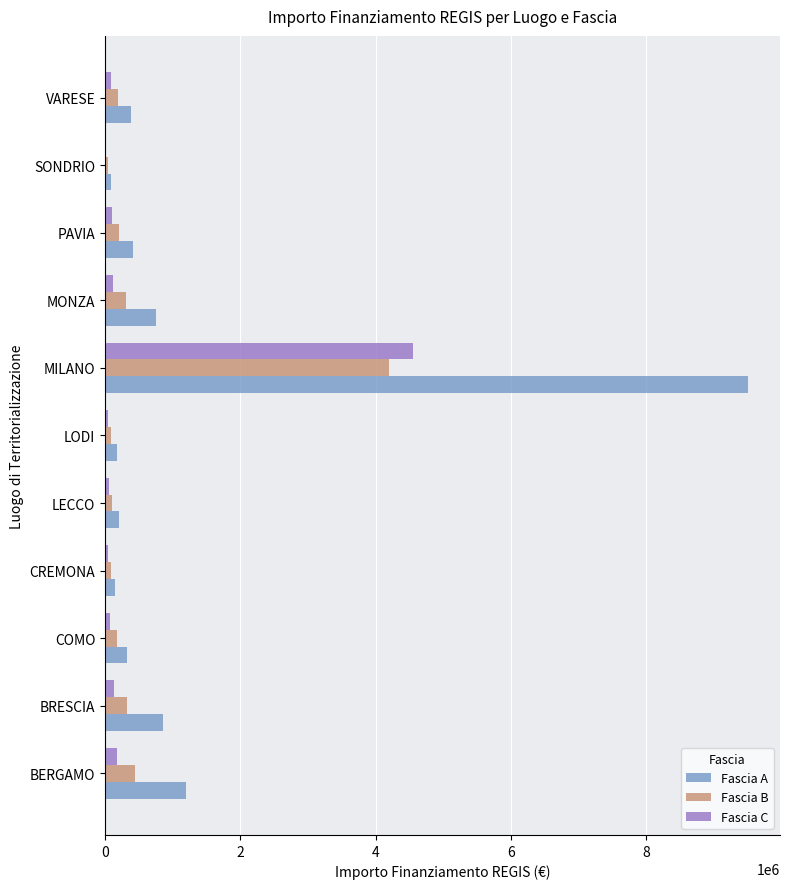

What is the sum of all Fascia A values?

14040000